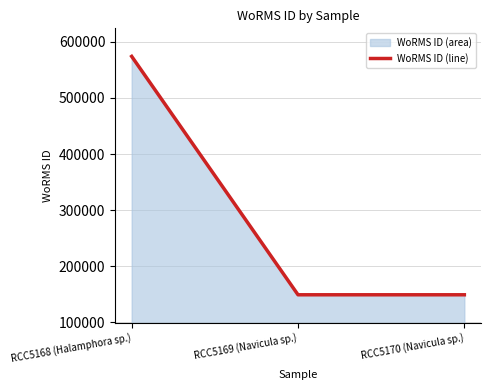

What is the average value?

290783